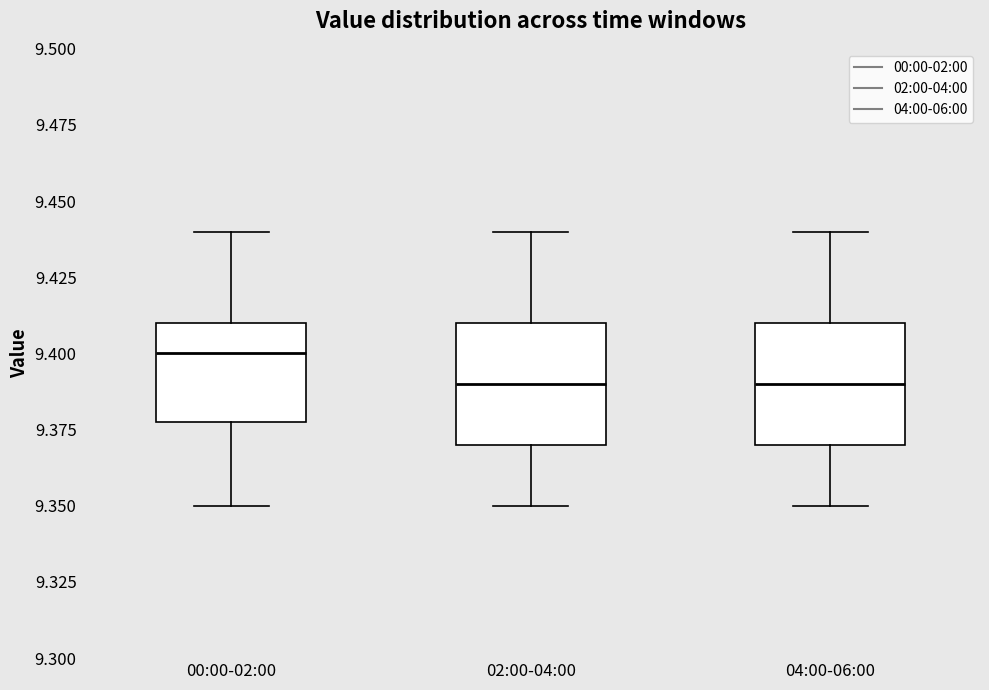

Where does the lower whisker of the box for 04:00-06:00 end on the y-axis? The values are not printed on the chart, so give them approximately, as read against the axis.

9.35